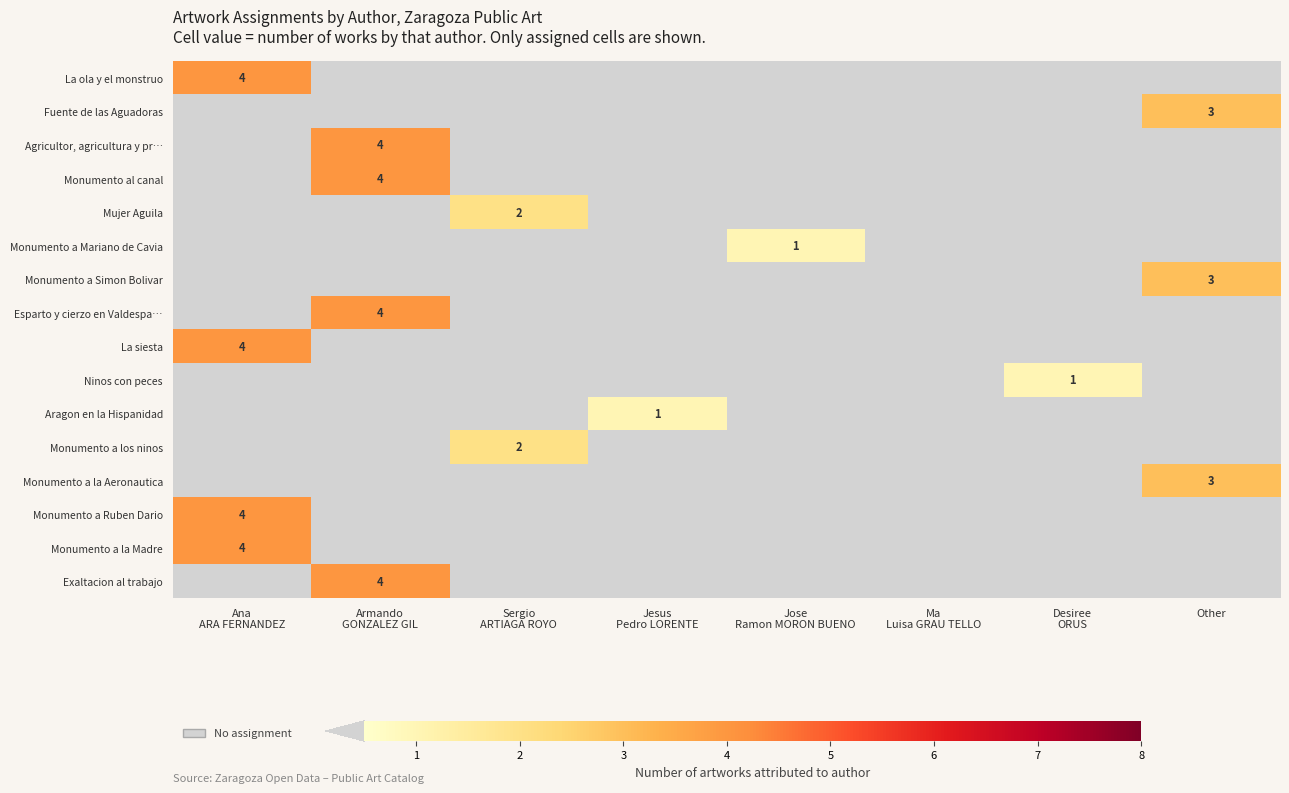

At which label does Mujer Aguila reach its peak?

Sergio ARTIAGA ROYO